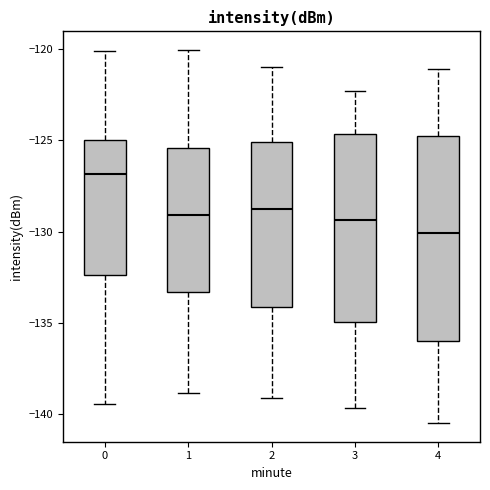

Where does the upper whisker of the box at x = 4 end on the y-axis? The values are not printed on the chart, so give them approximately, as read against the axis.

-121.0